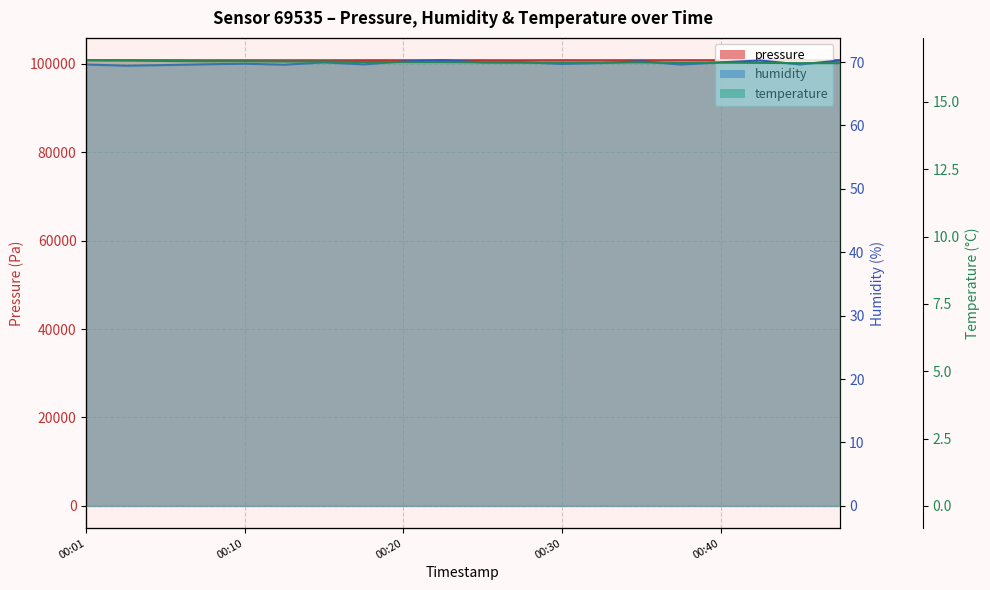

How many series are shown in this chart?

3